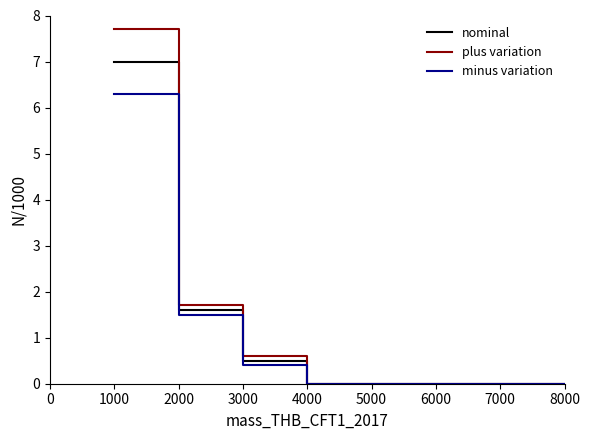

What is the maximum value for plus variation?

7.7